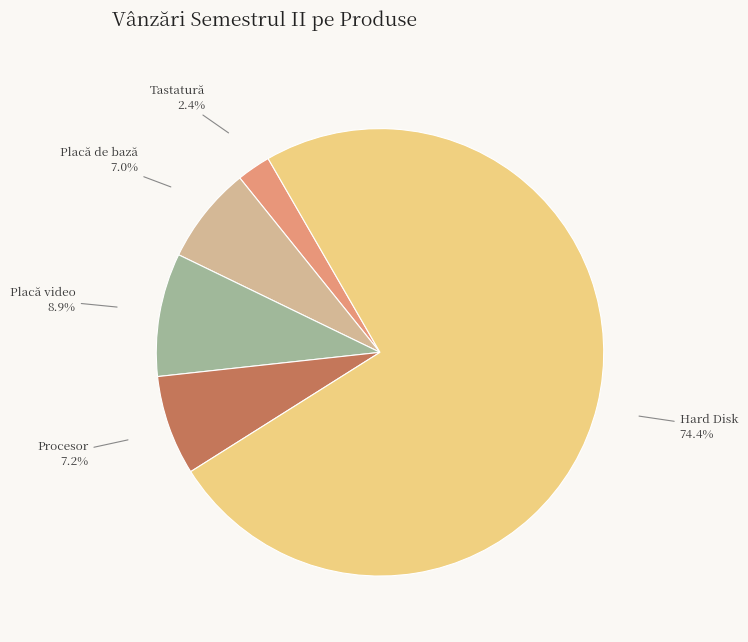

Count the number of slices in the pie.

5